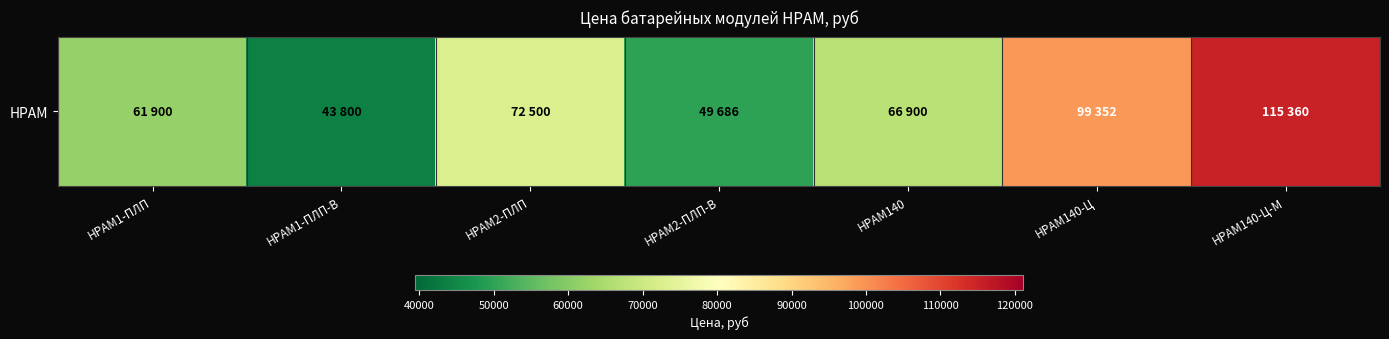

How many categories are shown in the chart?

7